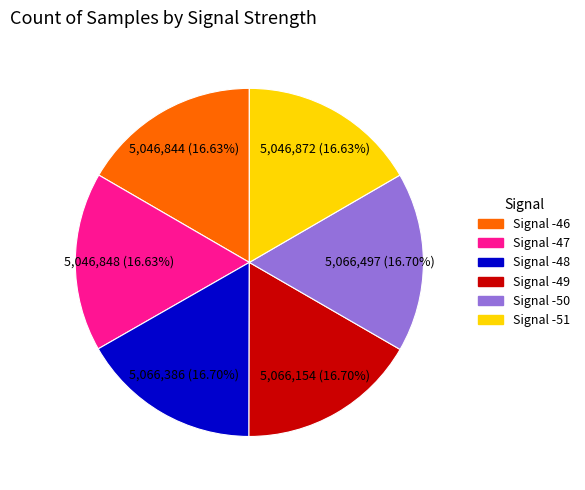

Approximately how many times larger is the value at Signal -49 compared to Signal -47?

1.0